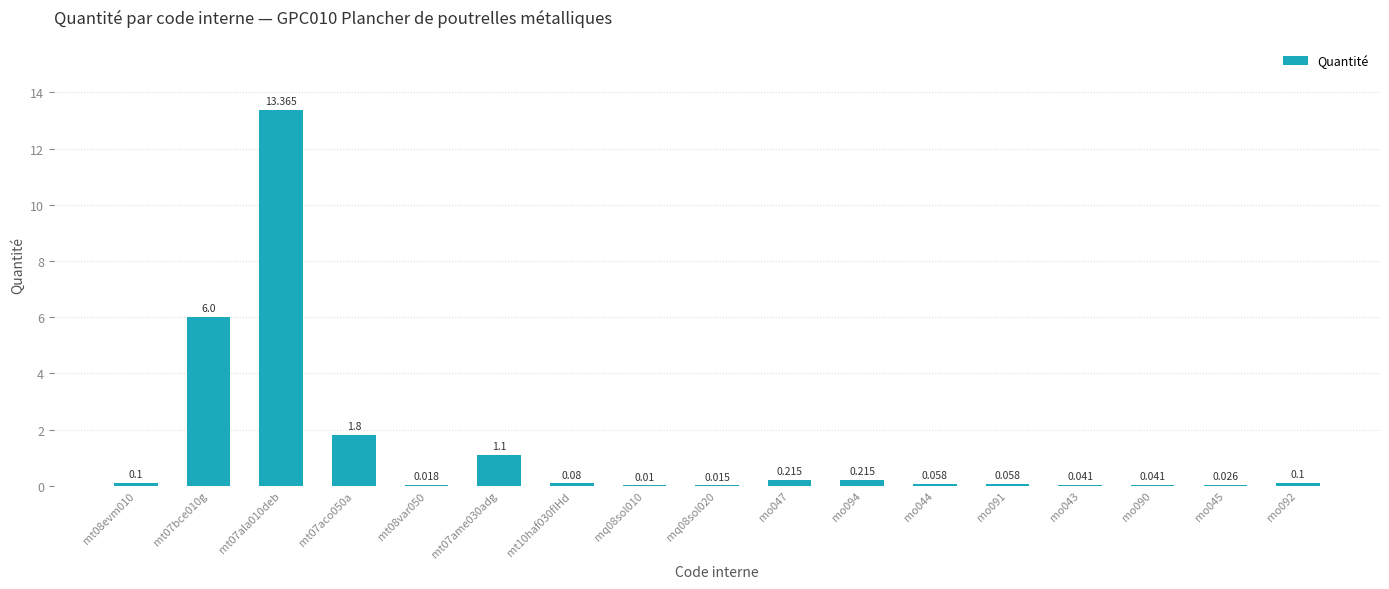

Which has a higher value, mo094 or mt07aco050a?

mt07aco050a